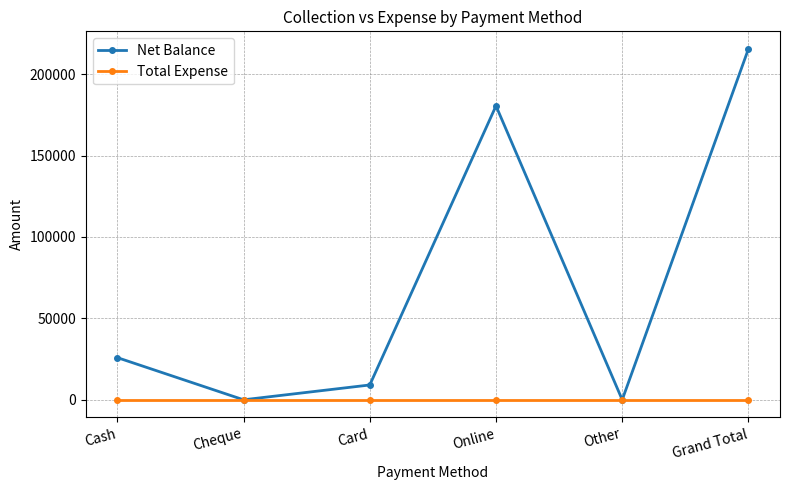

What is the label of the 6th point from the right?

Cash